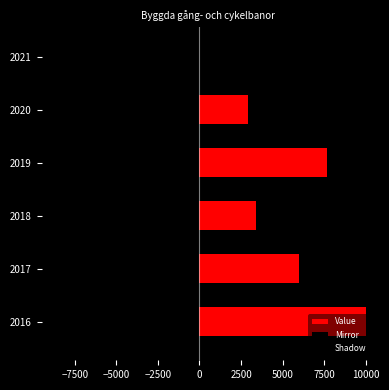

How many data points in Shadow are above -2040?

2